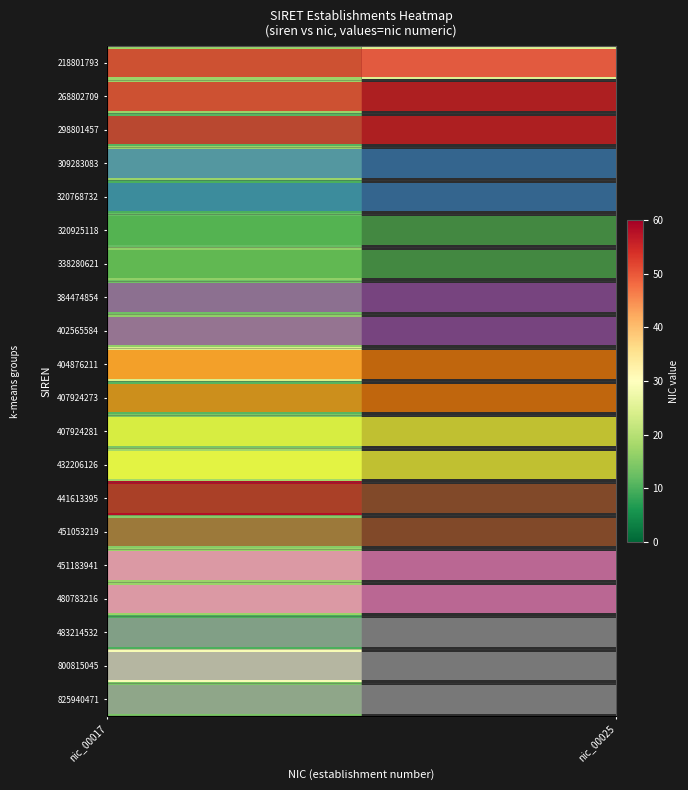

At which category is the sum across all series the highest?

nic_00017